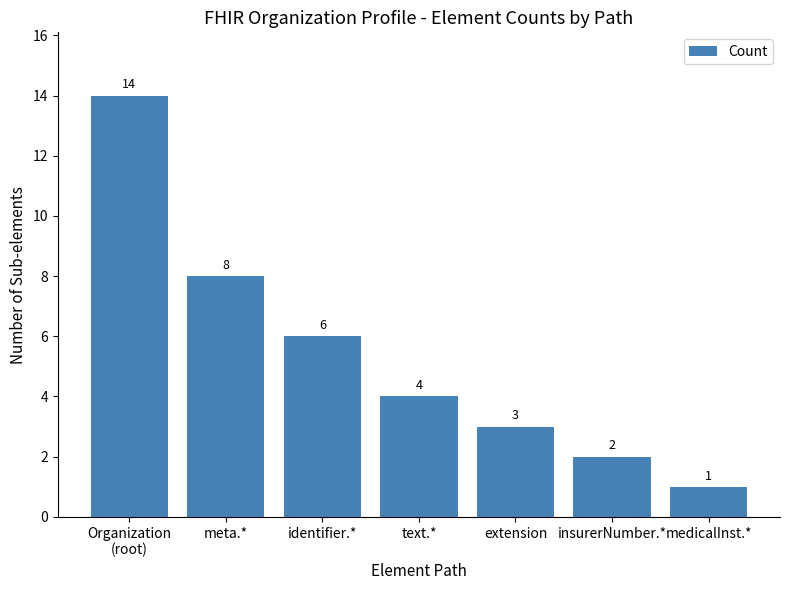

What is the change in value from Organization
(root) to medicalInst.*?

-13